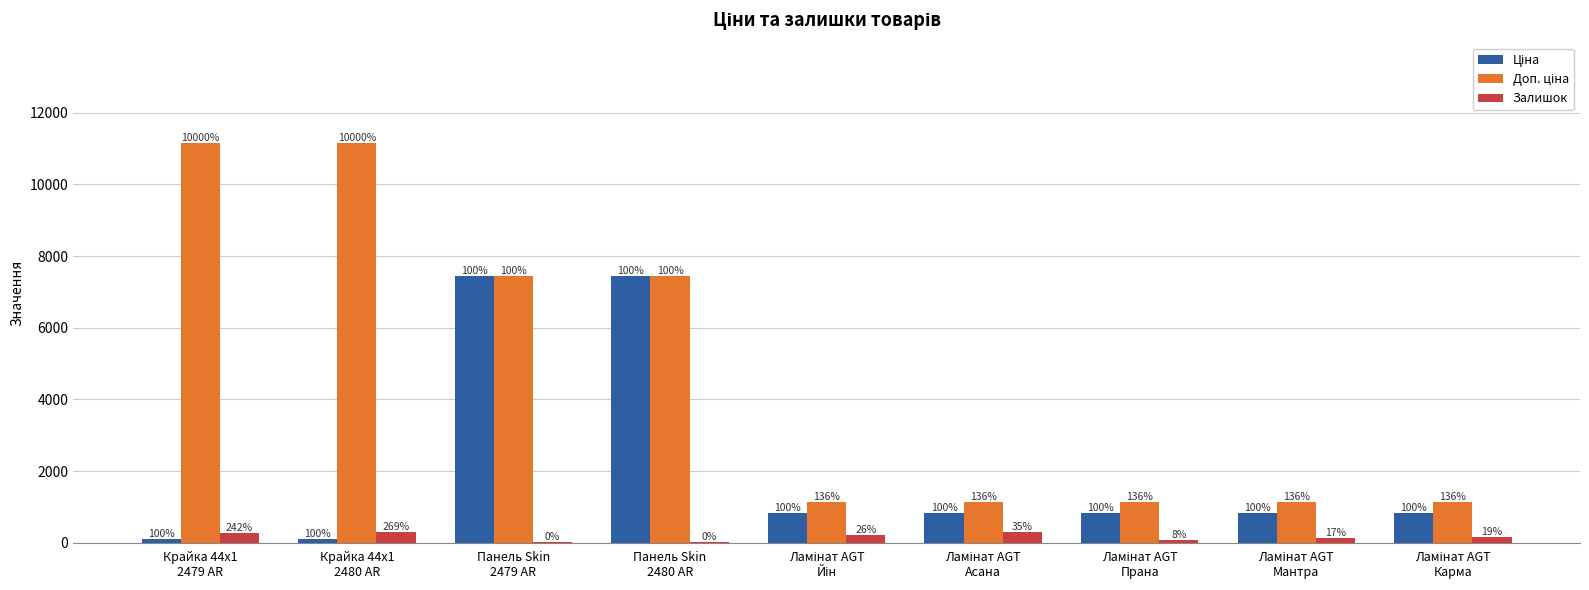

What is the difference between the second highest and second lowest values in the Залишок series?

267.0